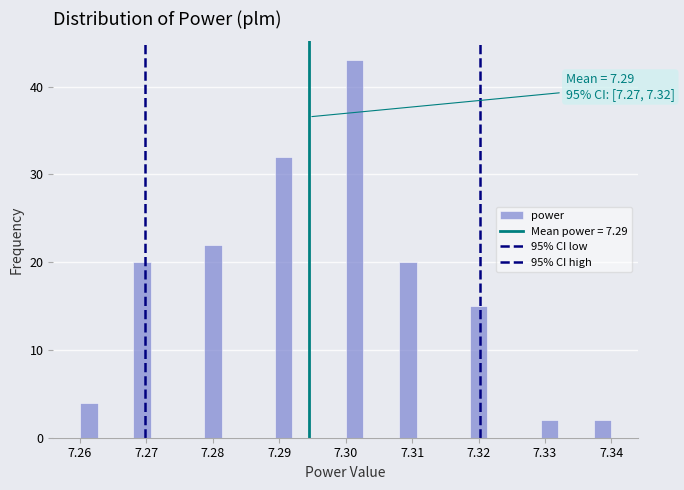

Read against the x-axis, roughly where is the centre of the tallest bar?

7.301